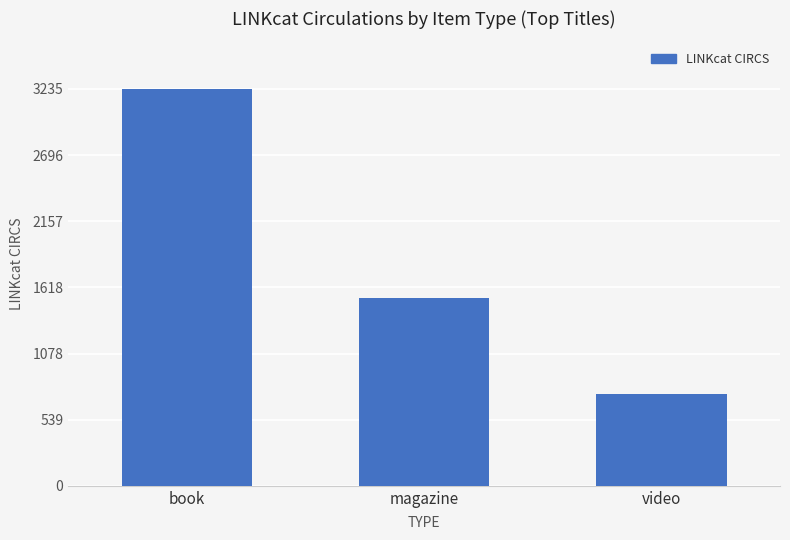

How many data points are less than 1528?

1